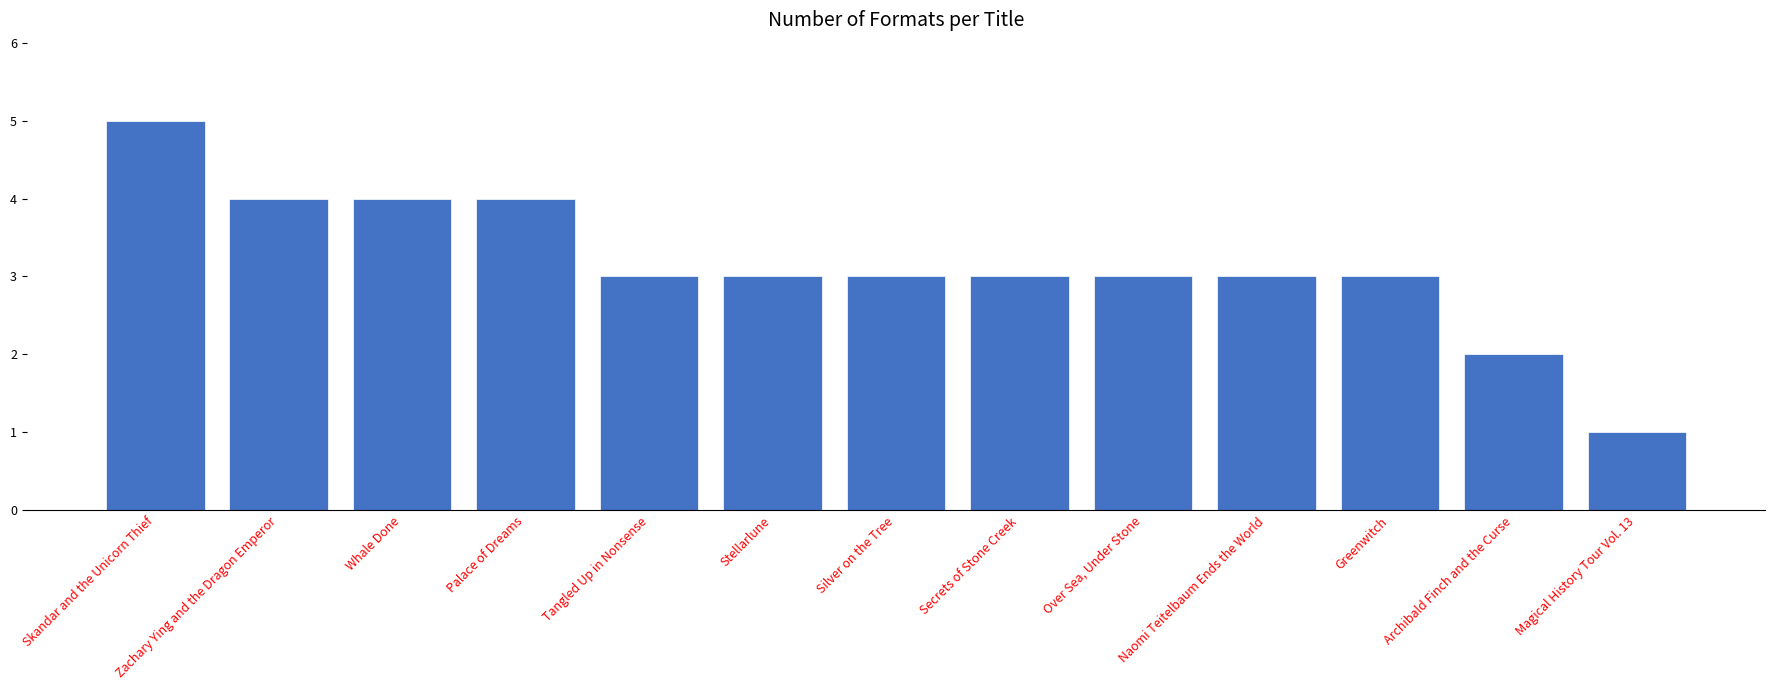

What is the label of the 12th bar from the right?

Zachary Ying and the Dragon Emperor